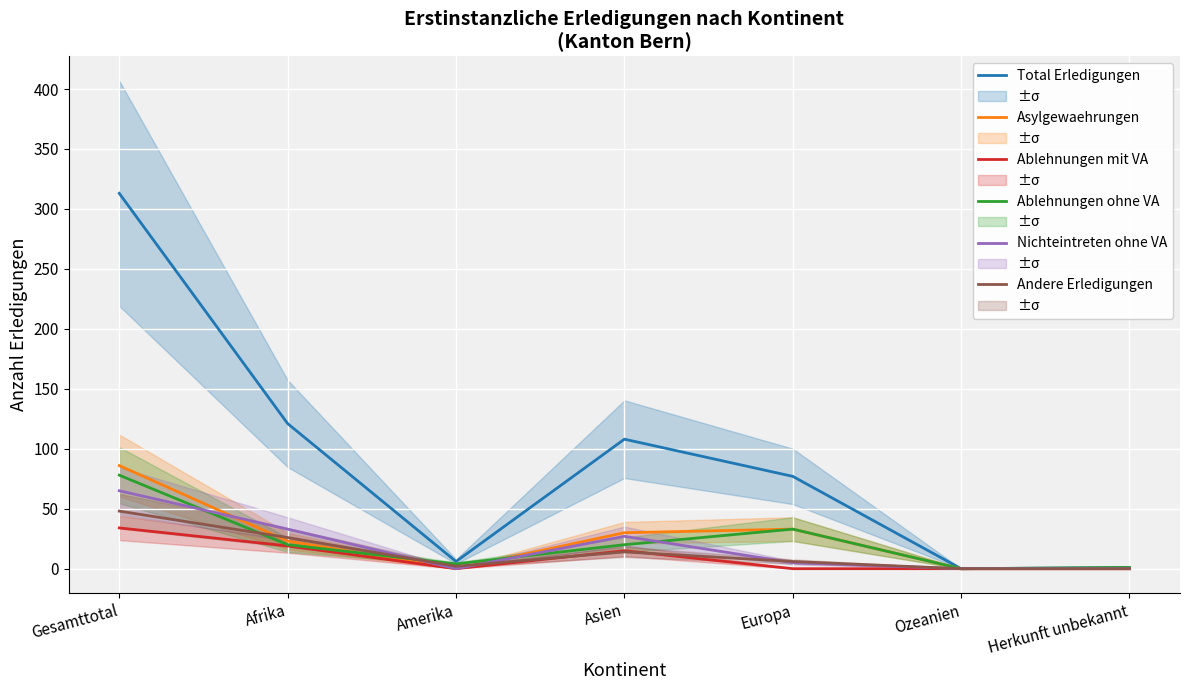

What value does the Ablehnungen mit VA series have at Asien, to the nearest 5?

15